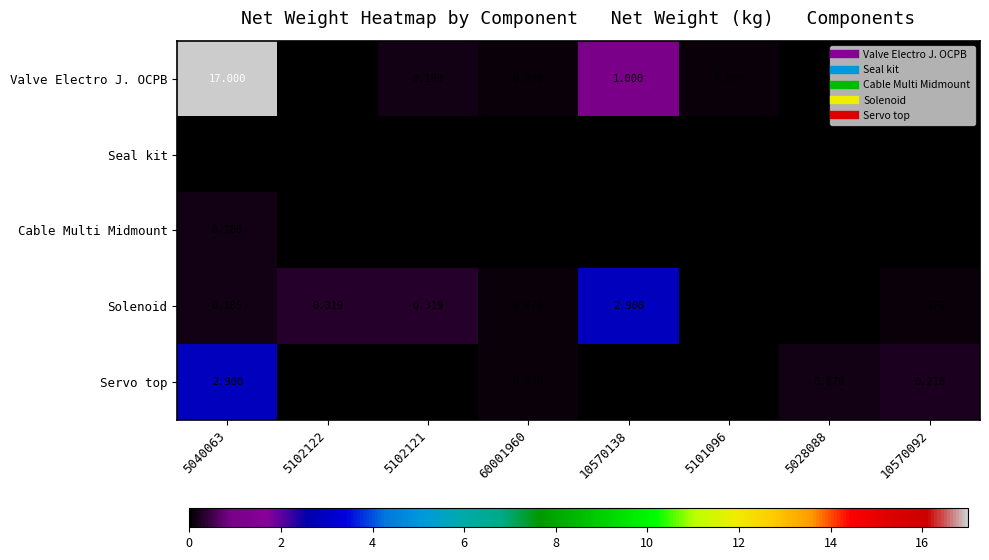

Which series changed the most between 10570138 and 10570092?

Solenoid